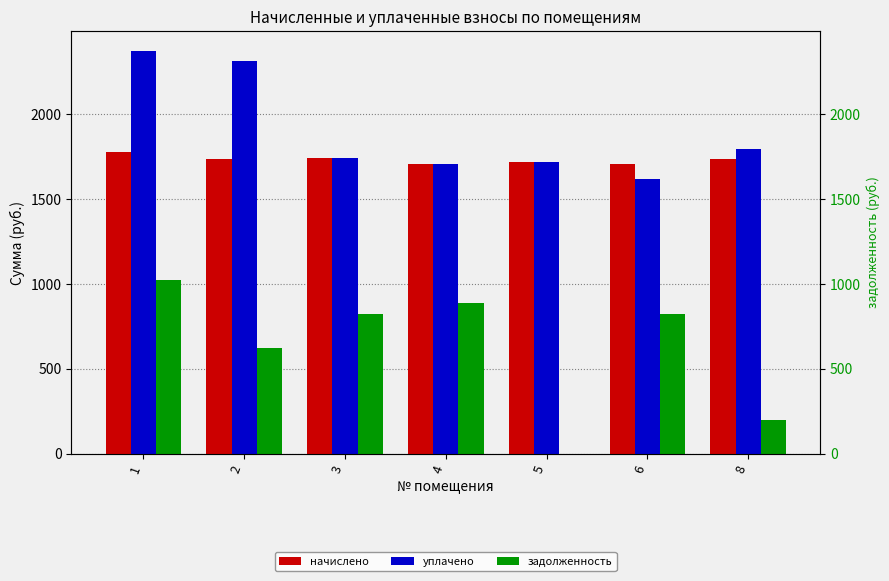

Is the value of начислено at 5 greater than the value of задолженность at 3?

Yes